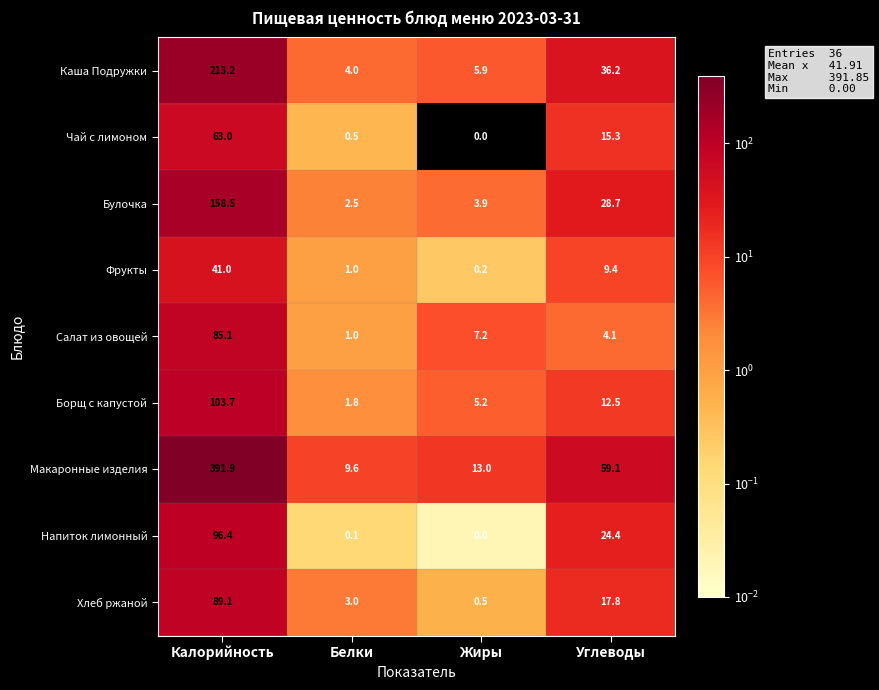

Which series has the largest range (max minus min)?

Макаронные изделия